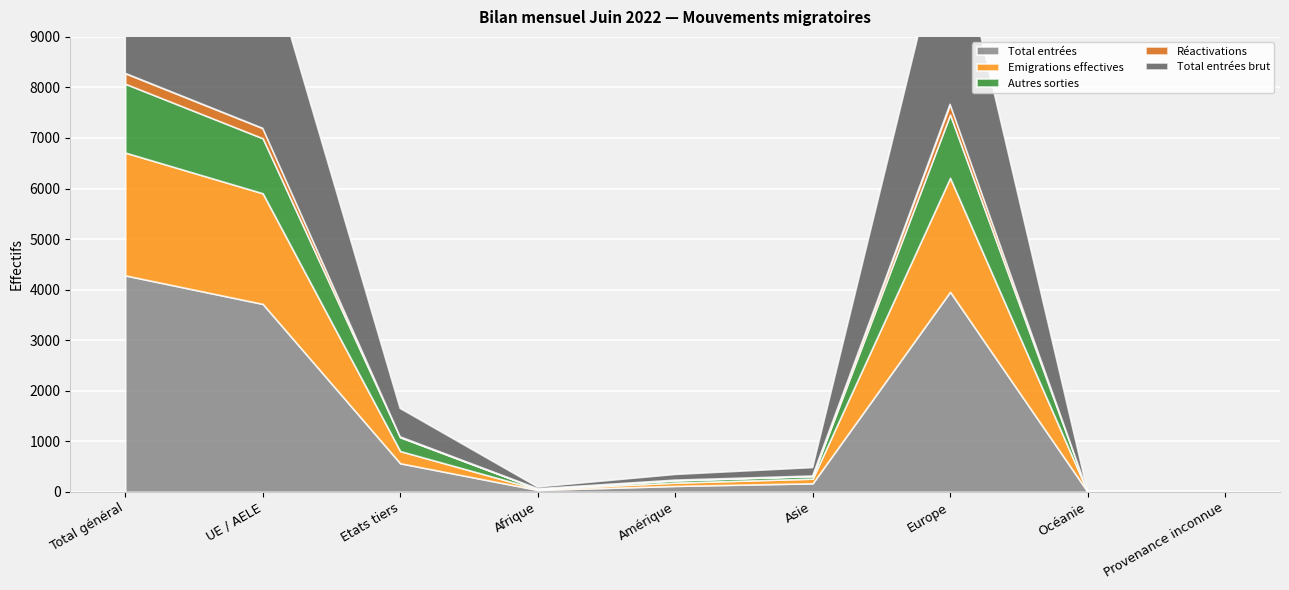

What is the sum of the Autres sorties values at Afrique and Provenance inconnue?

12